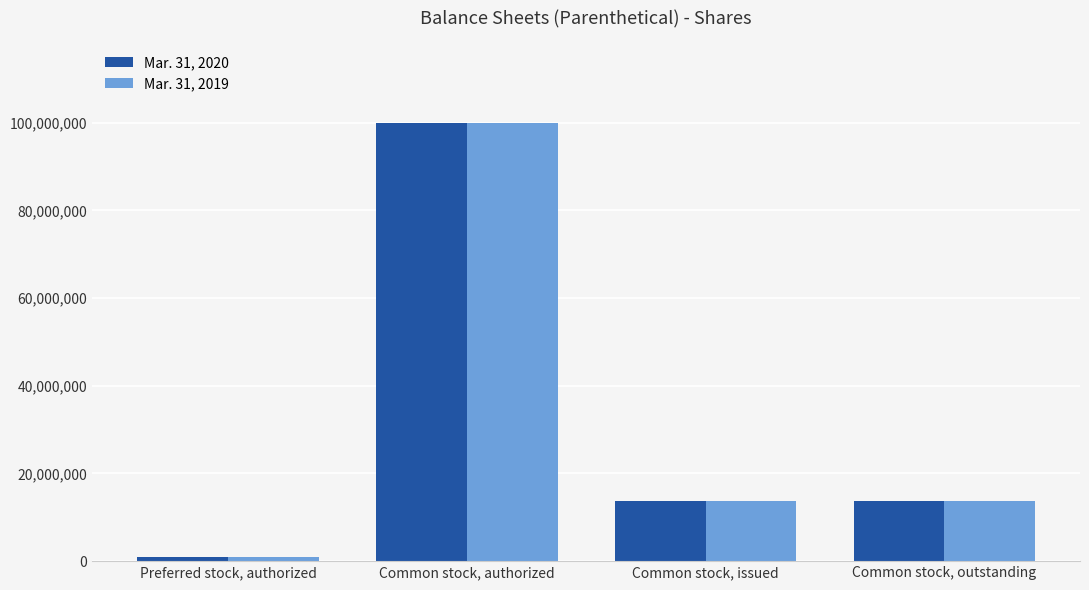

True or false: Mar. 31, 2020 has a value of 5930775 at Common stock, outstanding.

False